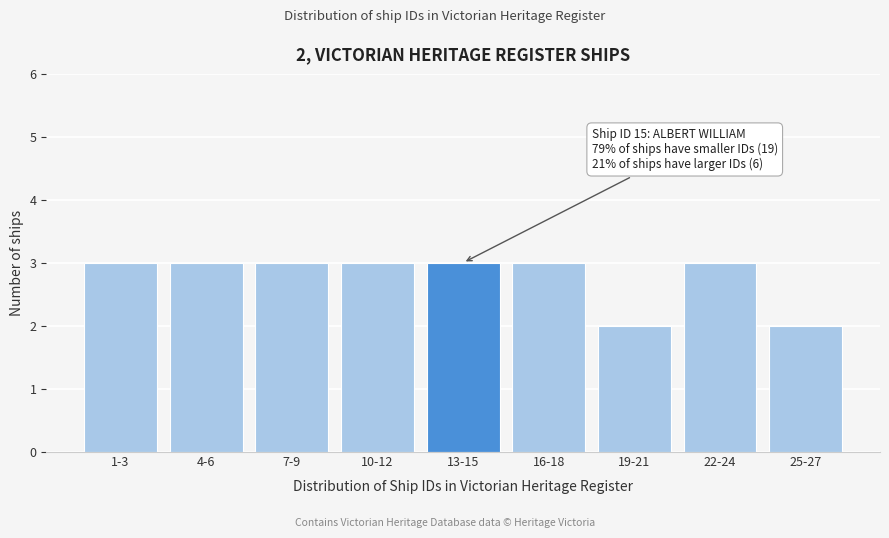

Reading right to left, what are all the values shown in this chart?

2	3	2	3	3	3	3	3	3